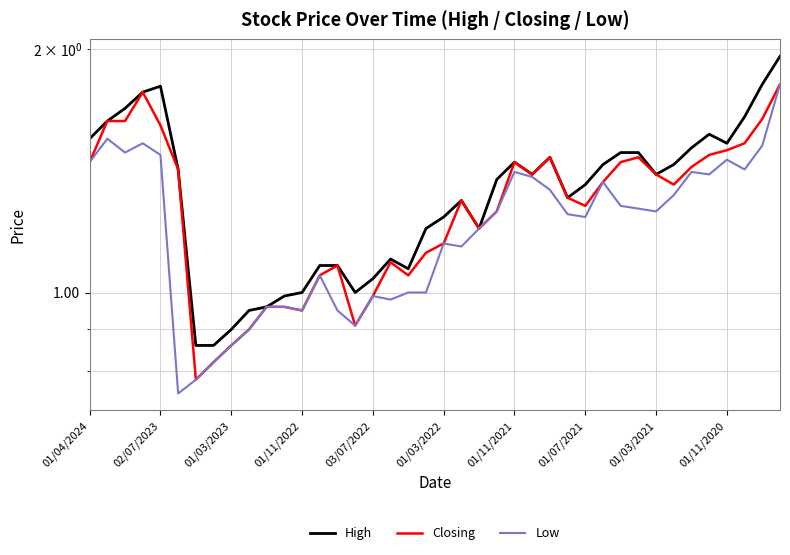

True or false: Low has a value of 0.3 at 26.

False